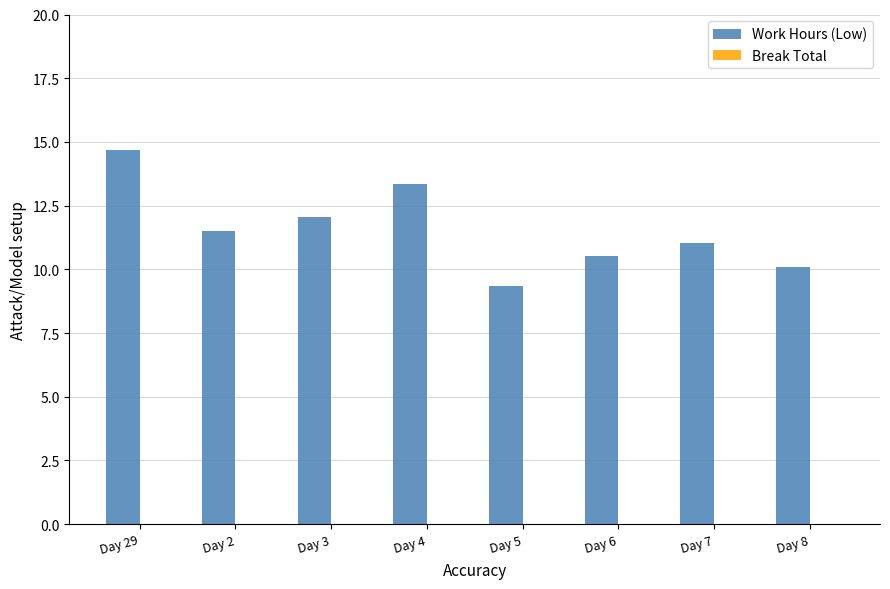

Approximately how many times larger is the value at Day 6 compared to Day 4?

0.8